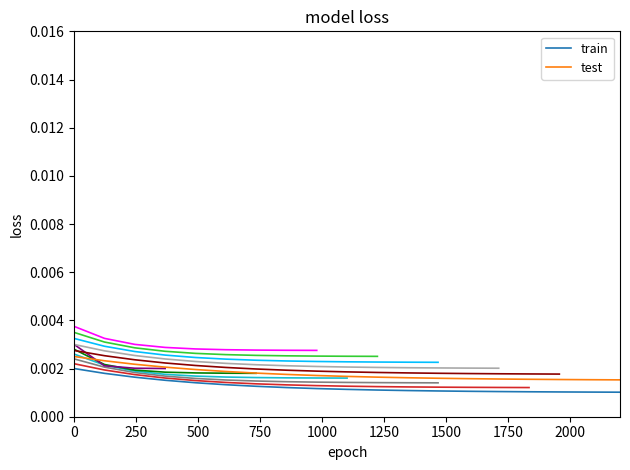

The test series shows 0.0 at 14. True or false?

False